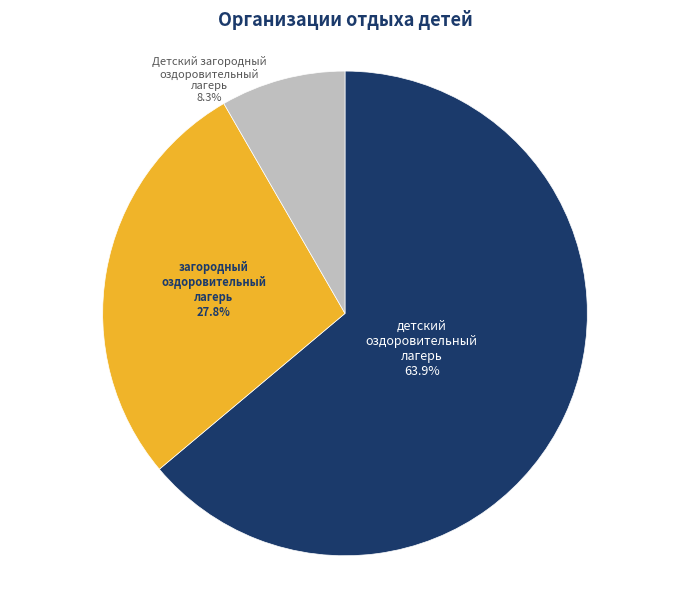

Is there any slice that represents more than half of the pie?

Yes